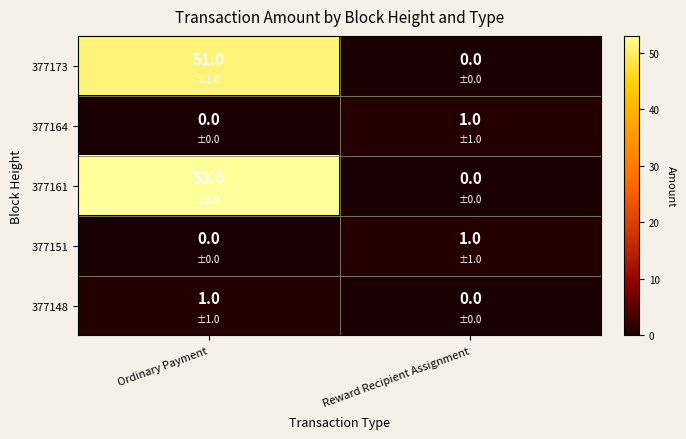

What is the sum of the 377173 values at Reward Recipient Assignment and Ordinary Payment?

51